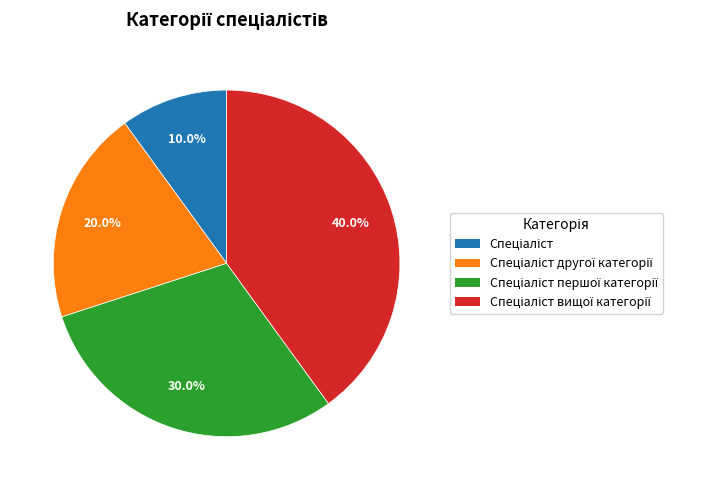

To the nearest percent, what is the difference between the largest and smallest slice percentages?

30%